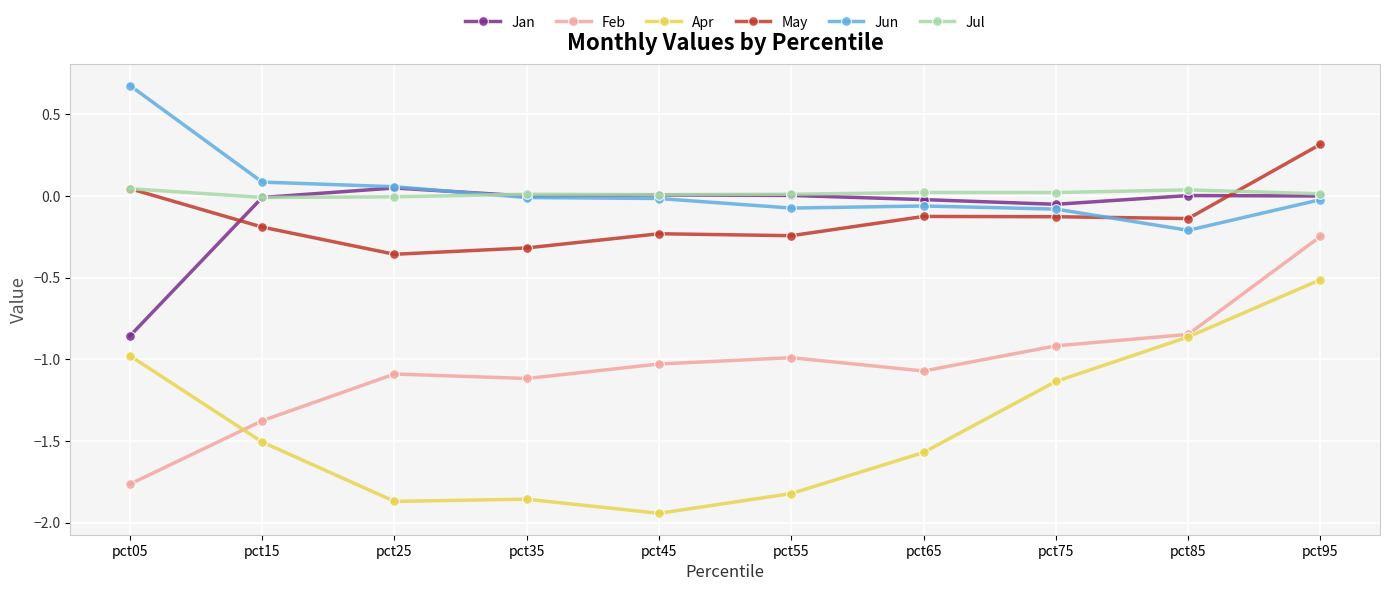

True or false: Apr has a value of -0.3 at pct95.

False